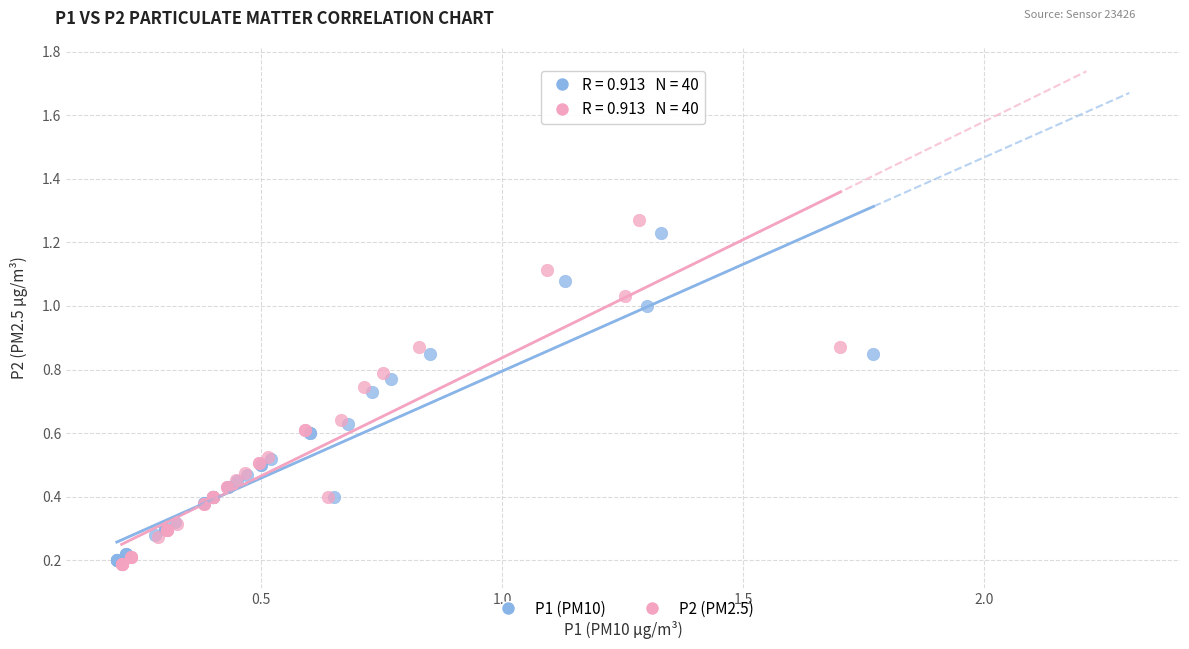

What are all the series names shown in the legend?

P1 (PM10), P2 (PM2.5)